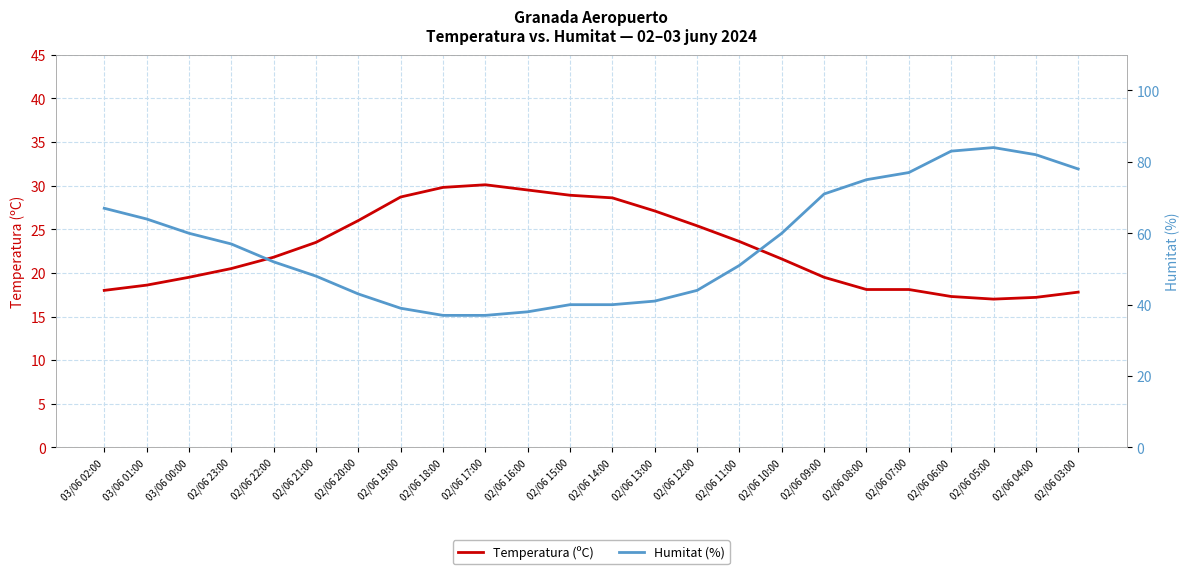

Rank the categories by Temperatura (ºC) value from highest to lowest.

02/06 17:00, 02/06 18:00, 02/06 16:00, 02/06 15:00, 02/06 19:00, 02/06 14:00, 02/06 13:00, 02/06 20:00, 02/06 12:00, 02/06 11:00, 02/06 21:00, 02/06 22:00, 02/06 10:00, 02/06 23:00, 03/06 00:00, 02/06 09:00, 03/06 01:00, 02/06 08:00, 02/06 07:00, 03/06 02:00, 02/06 03:00, 02/06 06:00, 02/06 04:00, 02/06 05:00